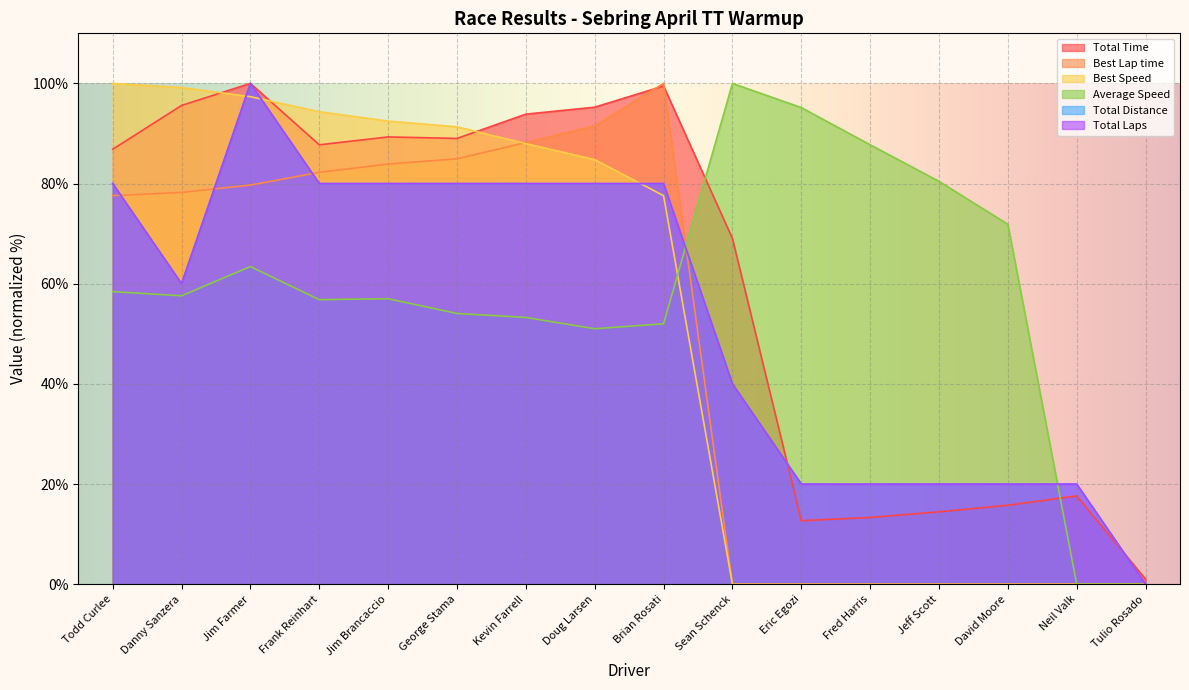

True or false: Best Lap time has a value of -53.4 at Tulio Rosado.

False